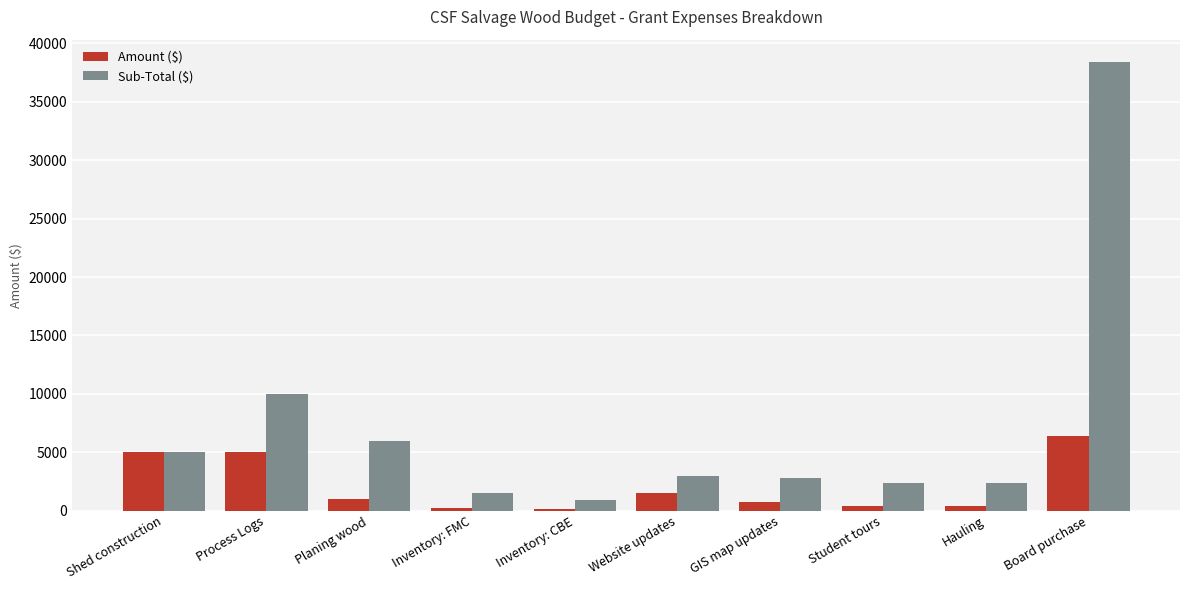

What is the highest value of the Sub-Total ($) series?

38400